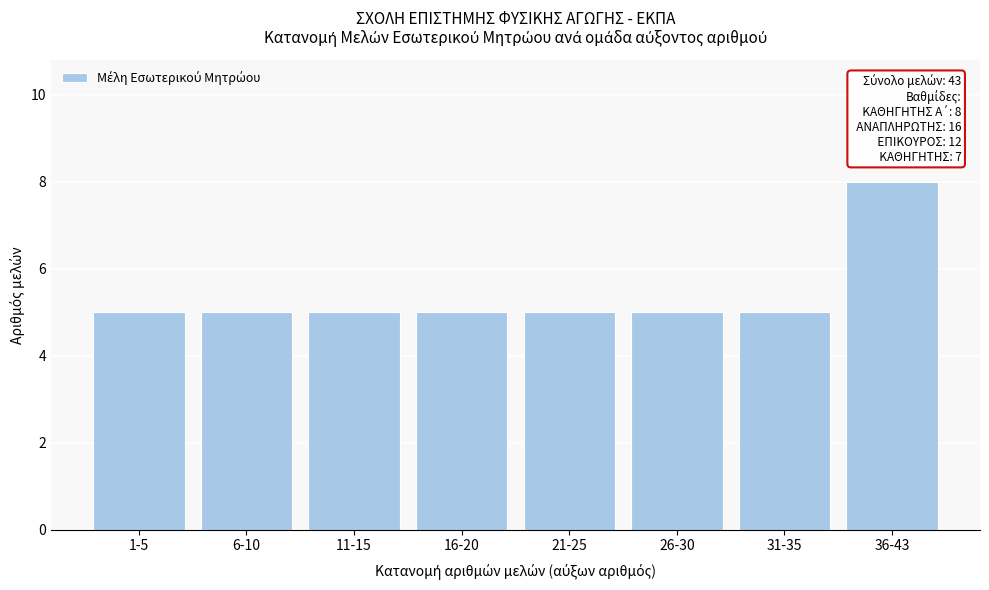

Reading left to right, extract all data points from this chart.

5	5	5	5	5	5	5	8